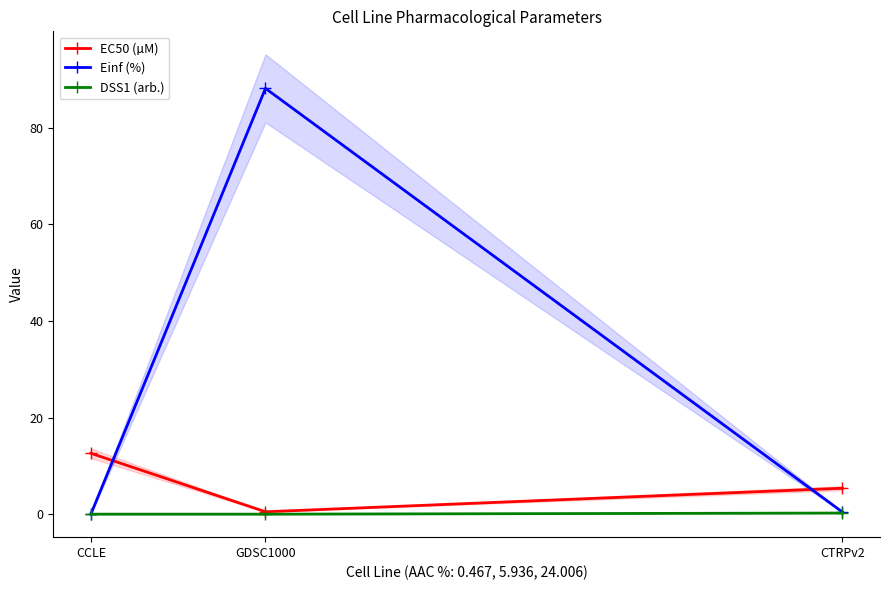

What is the highest value of the DSS1 (arb.) series?

0.2